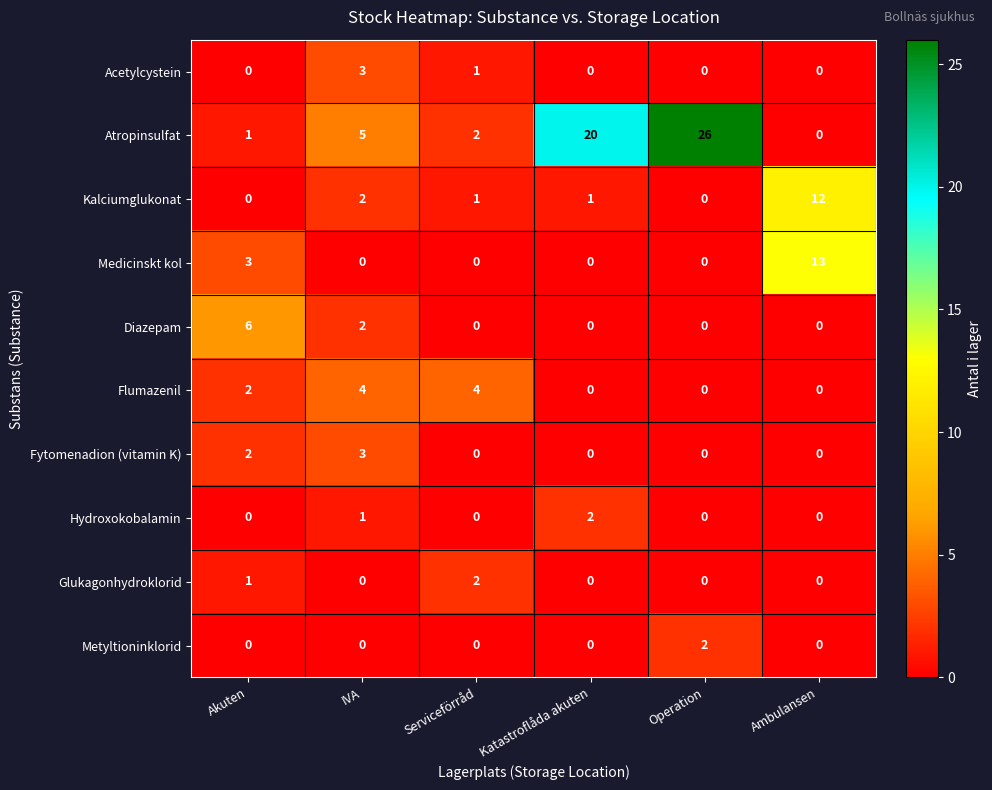

What is the sum of all Glukagonhydroklorid values?

3